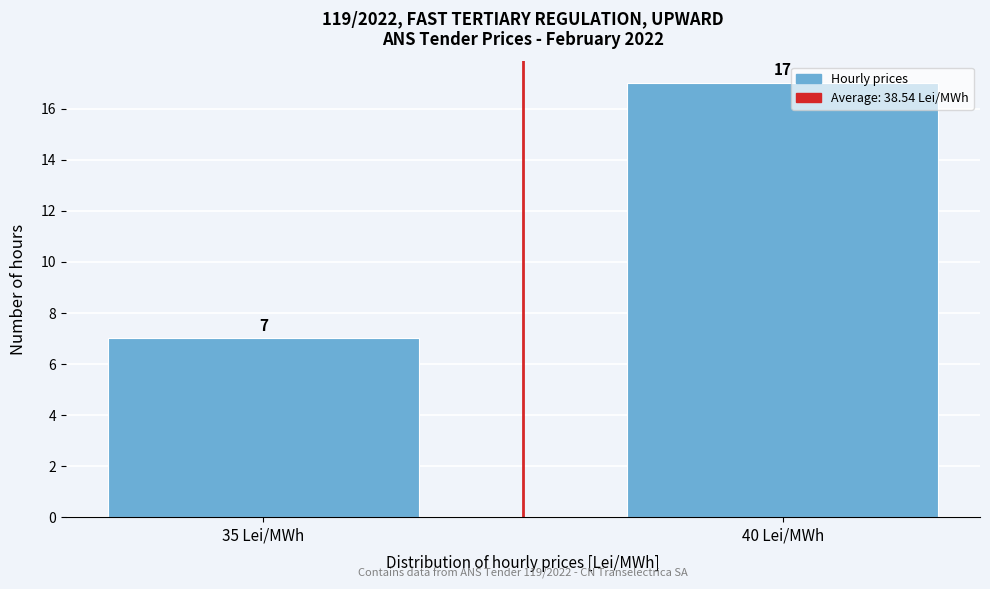

Reading left to right, transcribe all the data shown in this chart.

7	17